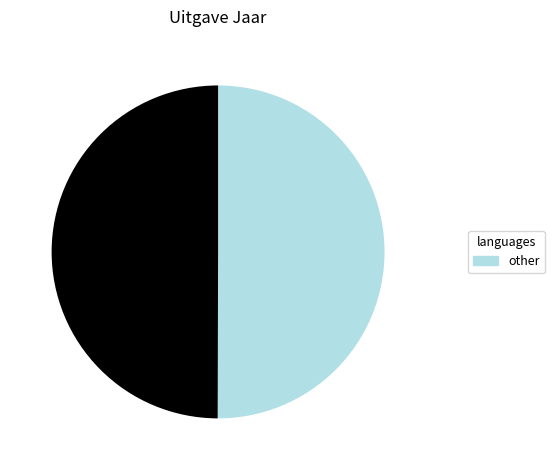

Count the number of slices in the pie.

2